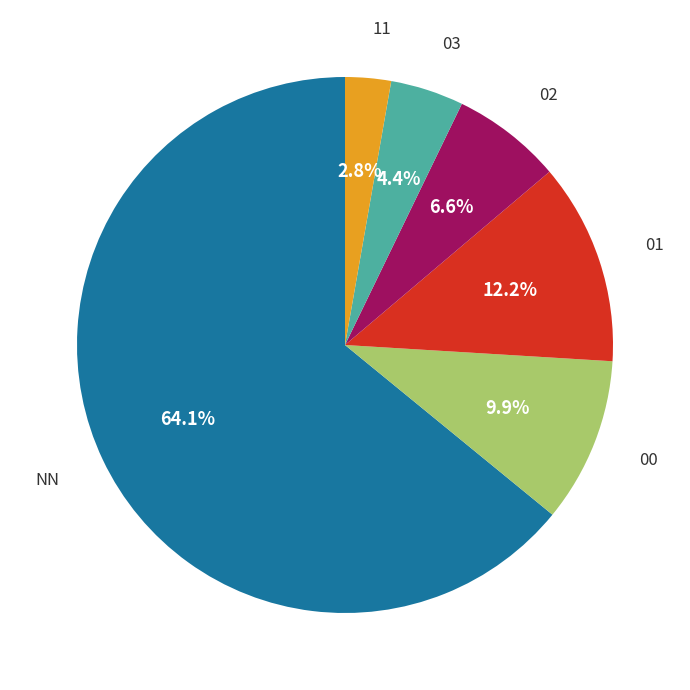

Rank the categories by value from highest to lowest.

NN, 01, 00, 02, 03, 11